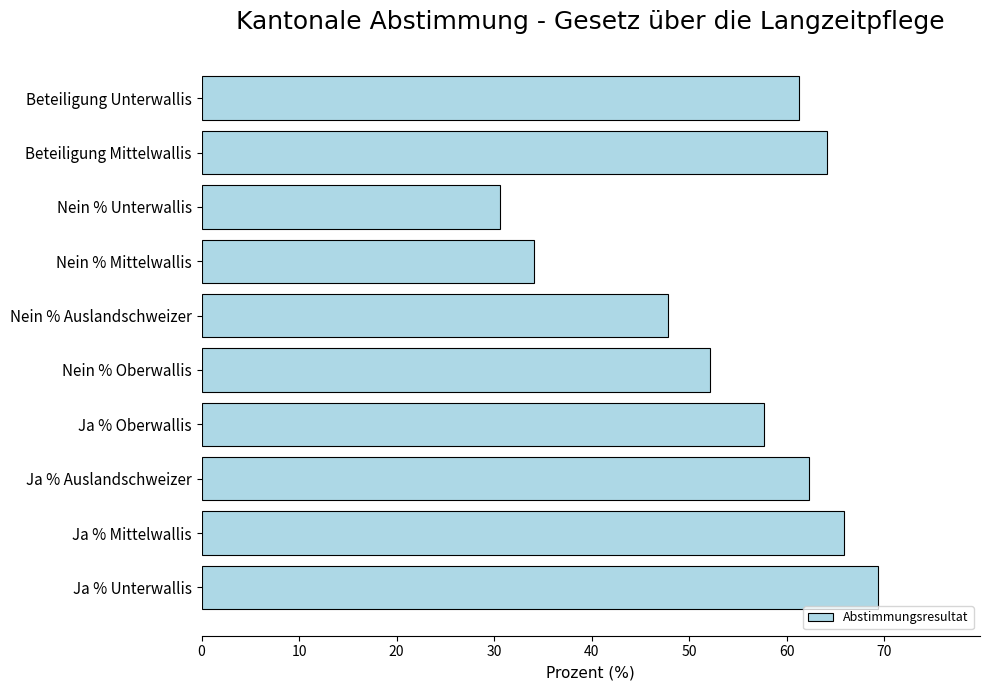

What is the difference between the maximum and minimum values?

38.9